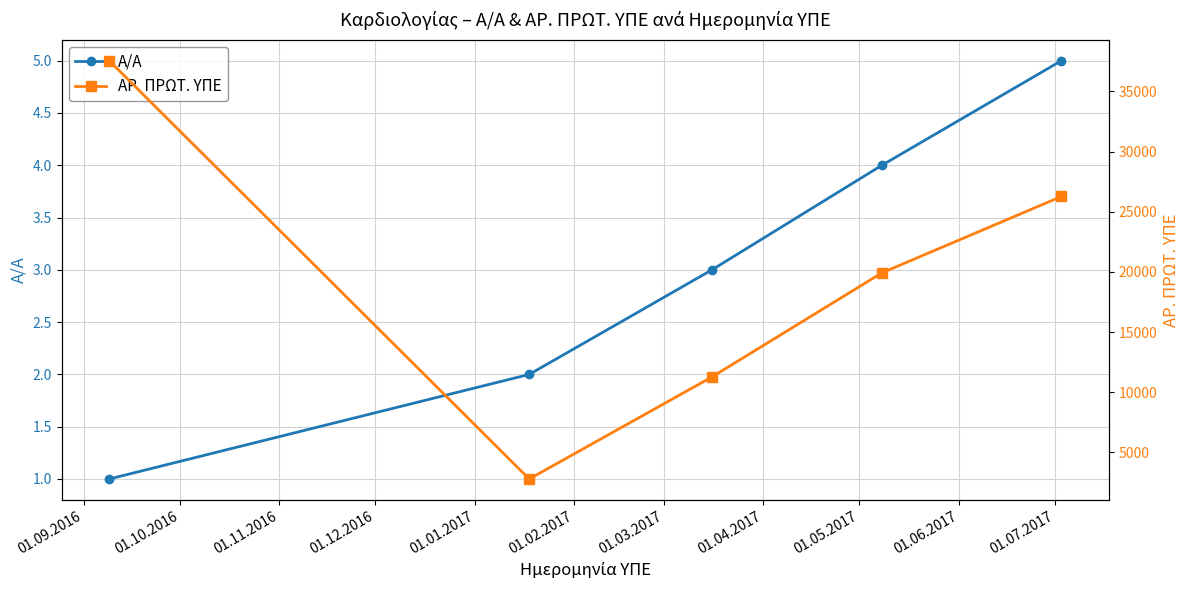

What position from the left is 01.09.2016?

1